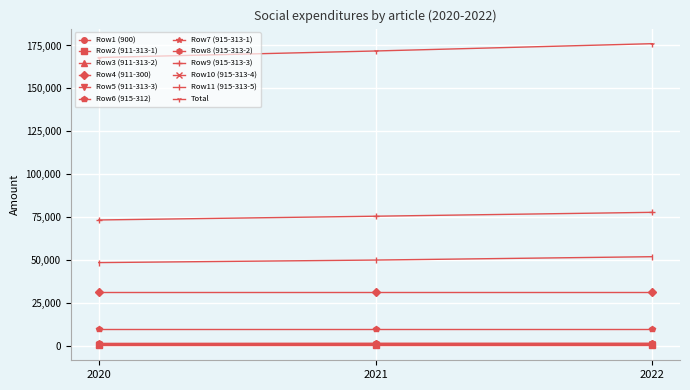

What is the highest value of the Total series?

176056.7